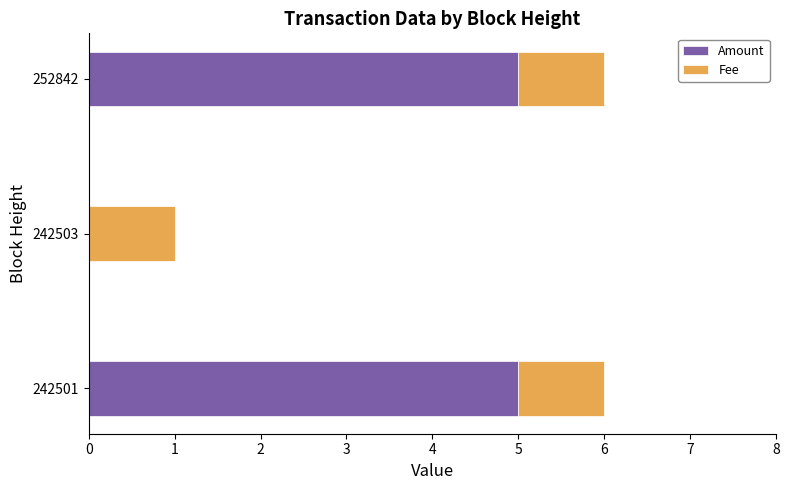

The value of Amount at 242503 is 0. True or false?

True